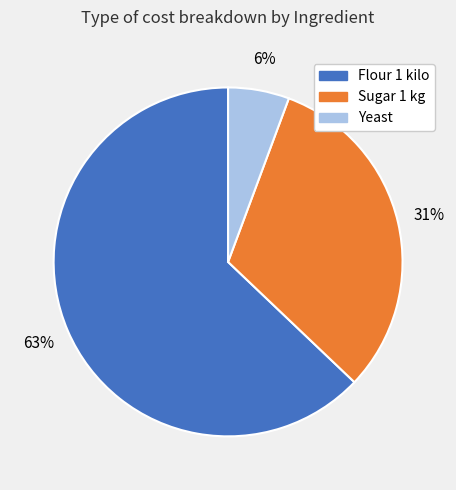

Is there a majority slice in this chart?

Yes